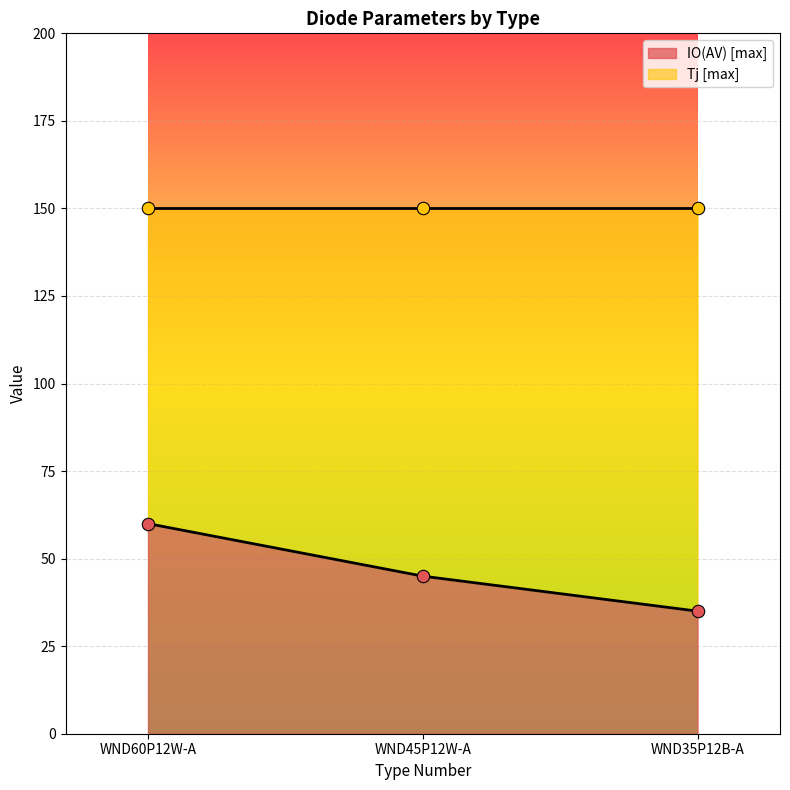

What is the change in value from WND60P12W-A to WND45P12W-A?

-15